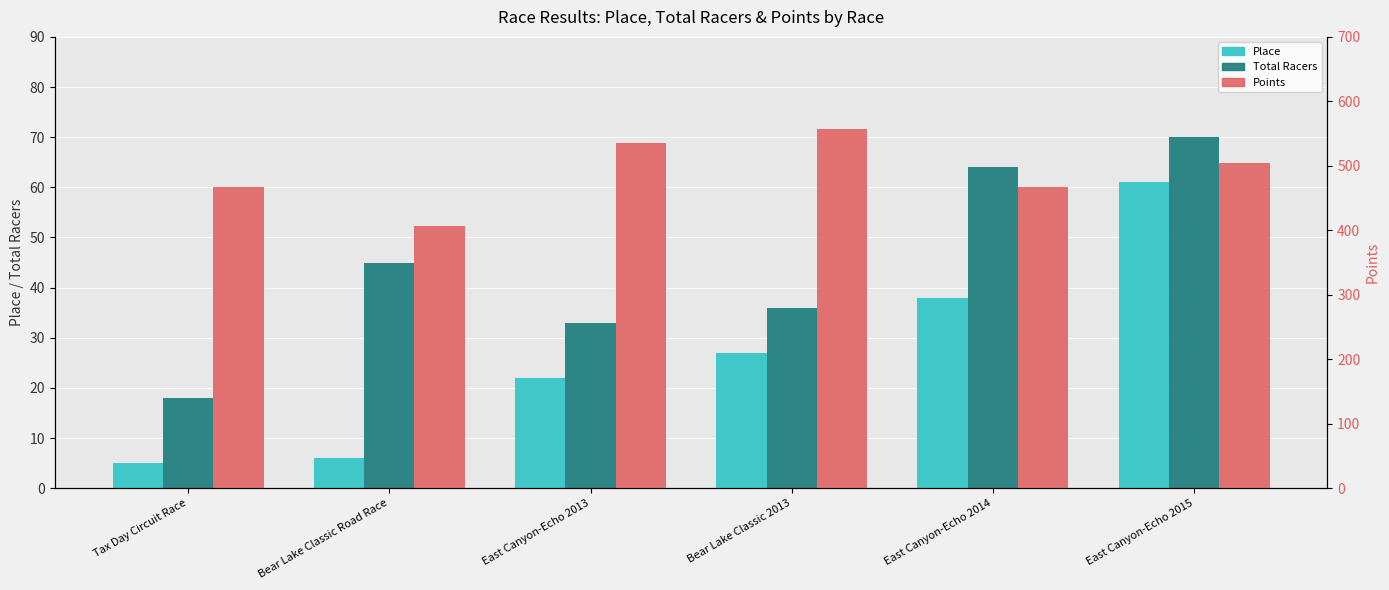

Which series changed the most between Tax Day Circuit Race and Bear Lake Classic 2013?

Points